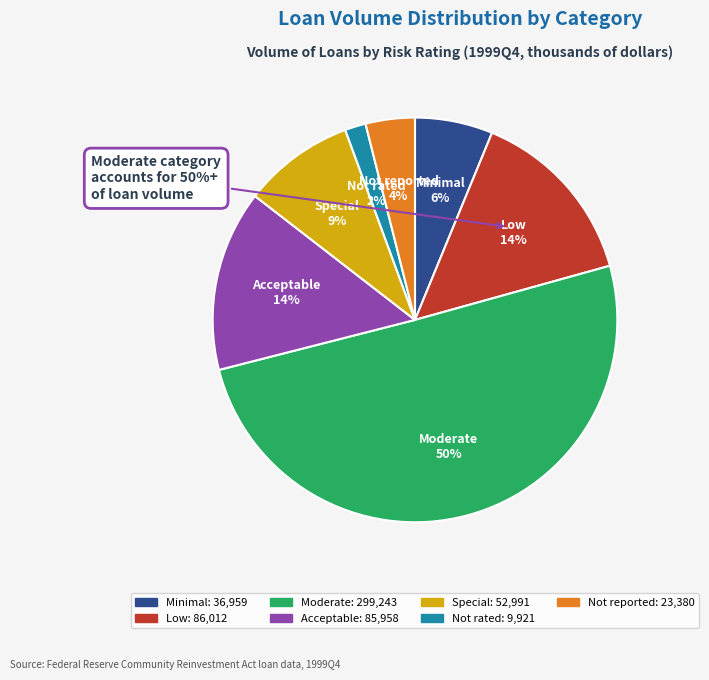

Is there any slice that represents more than half of the pie?

Yes